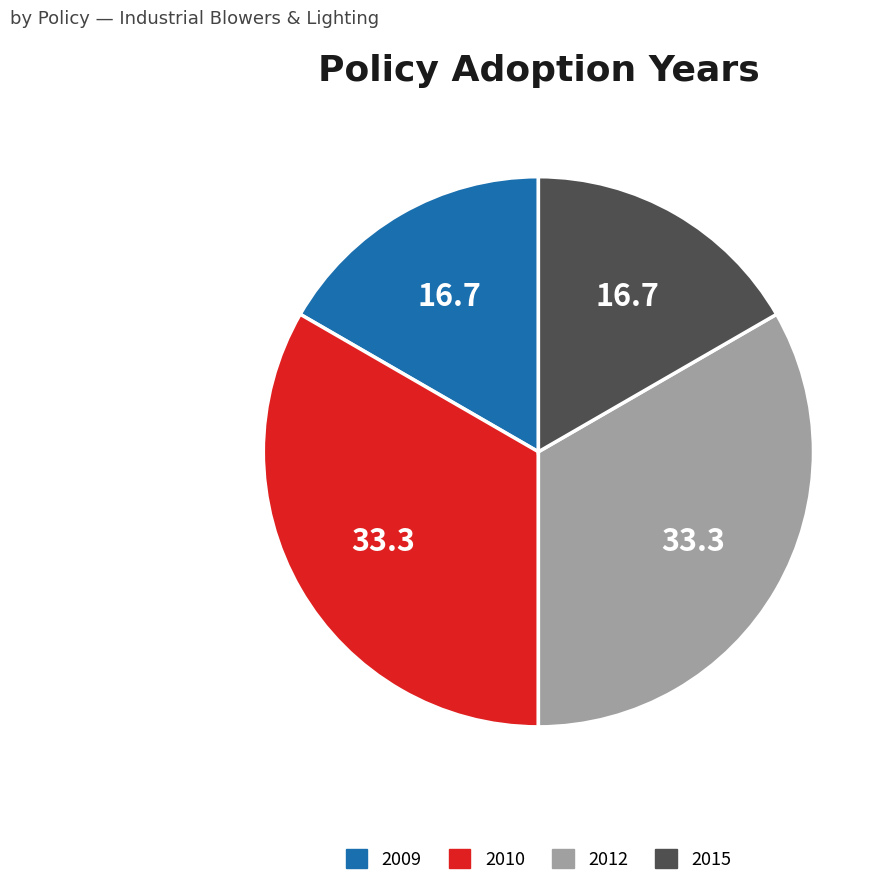

Is there any slice that represents more than half of the pie?

No